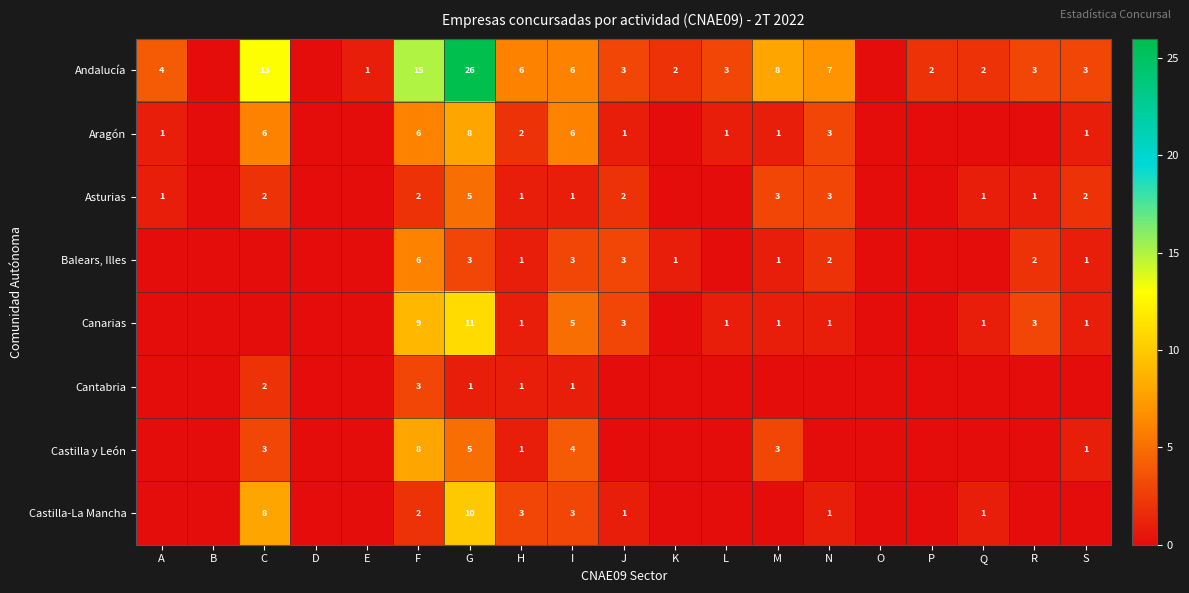

What is the difference between the Balears, Illes values at F and S?

5